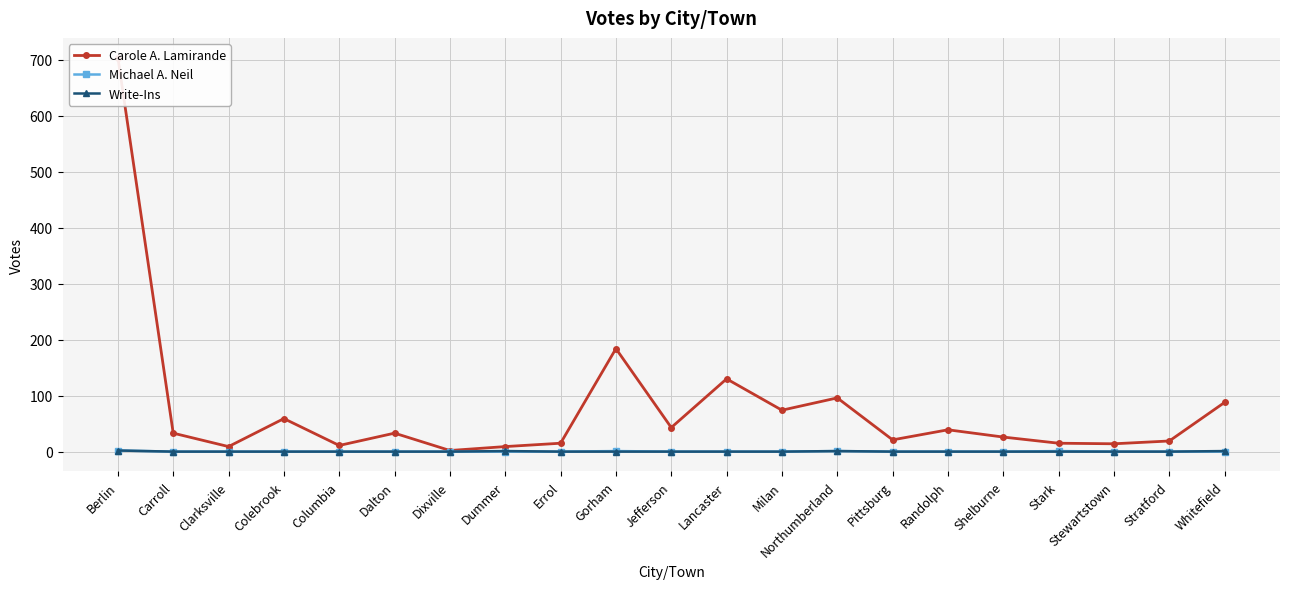

Reading left to right, extract all data points from this chart.

Carole A. Lamirande: Berlin=704	Carroll=33	Clarksville=9	Colebrook=59	Columbia=11	Dalton=33	Dixville=2	Dummer=9	Errol=15	Gorham=184	Jefferson=43	Lancaster=130	Milan=74	Northumberland=96	Pittsburg=21	Randolph=39	Shelburne=26	Stark=15	Stewartstown=14	Stratford=19	Whitefield=88
Michael A. Neil: Berlin=2	Carroll=0	Clarksville=0	Colebrook=0	Columbia=0	Dalton=0	Dixville=0	Dummer=0	Errol=0	Gorham=1	Jefferson=0	Lancaster=0	Milan=0	Northumberland=1	Pittsburg=0	Randolph=0	Shelburne=0	Stark=1	Stewartstown=0	Stratford=0	Whitefield=0
Write-Ins: Berlin=2	Carroll=0	Clarksville=0	Colebrook=0	Columbia=0	Dalton=0	Dixville=0	Dummer=1	Errol=0	Gorham=0	Jefferson=0	Lancaster=0	Milan=0	Northumberland=1	Pittsburg=0	Randolph=0	Shelburne=0	Stark=0	Stewartstown=0	Stratford=0	Whitefield=1